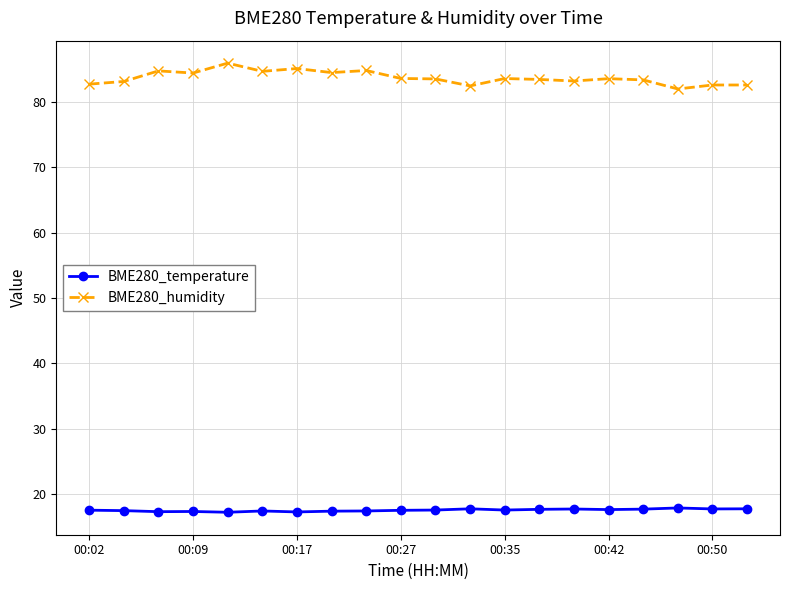

Which series has the largest range (max minus min)?

BME280_humidity